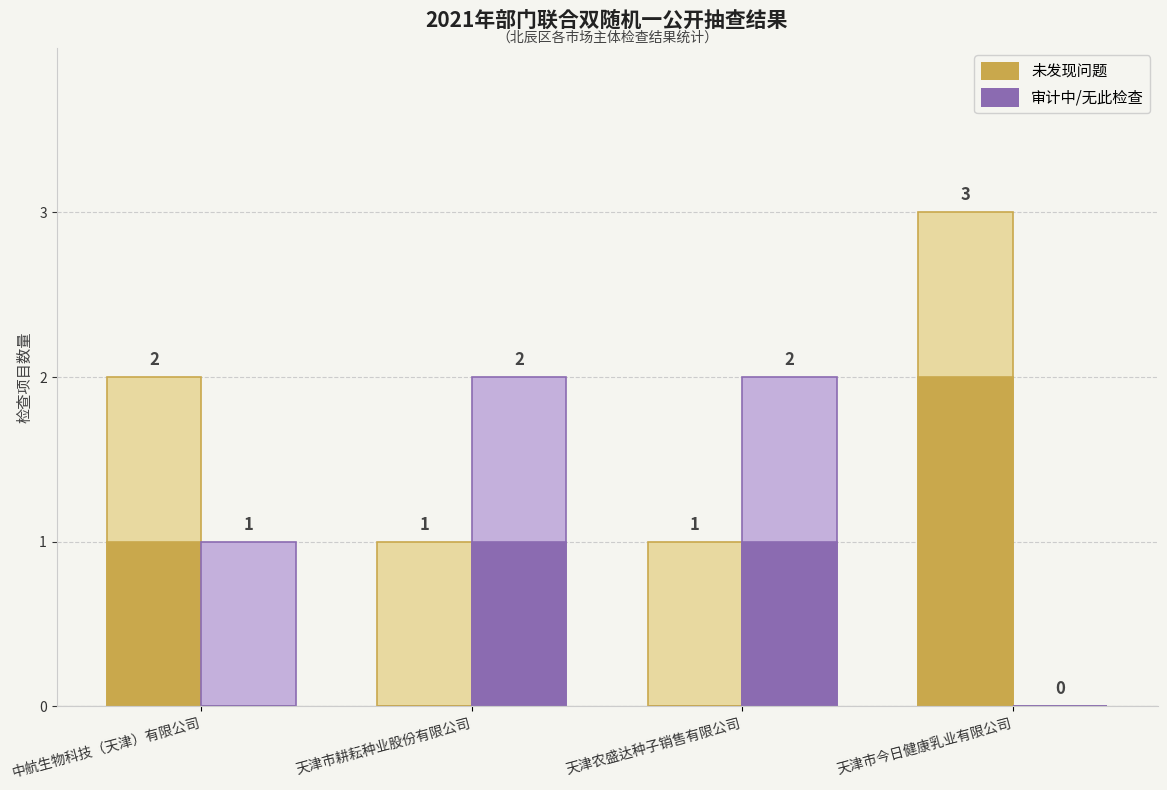

Where is 未发现问题 nearest to the value 2?

中航生物科技（天津）有限公司